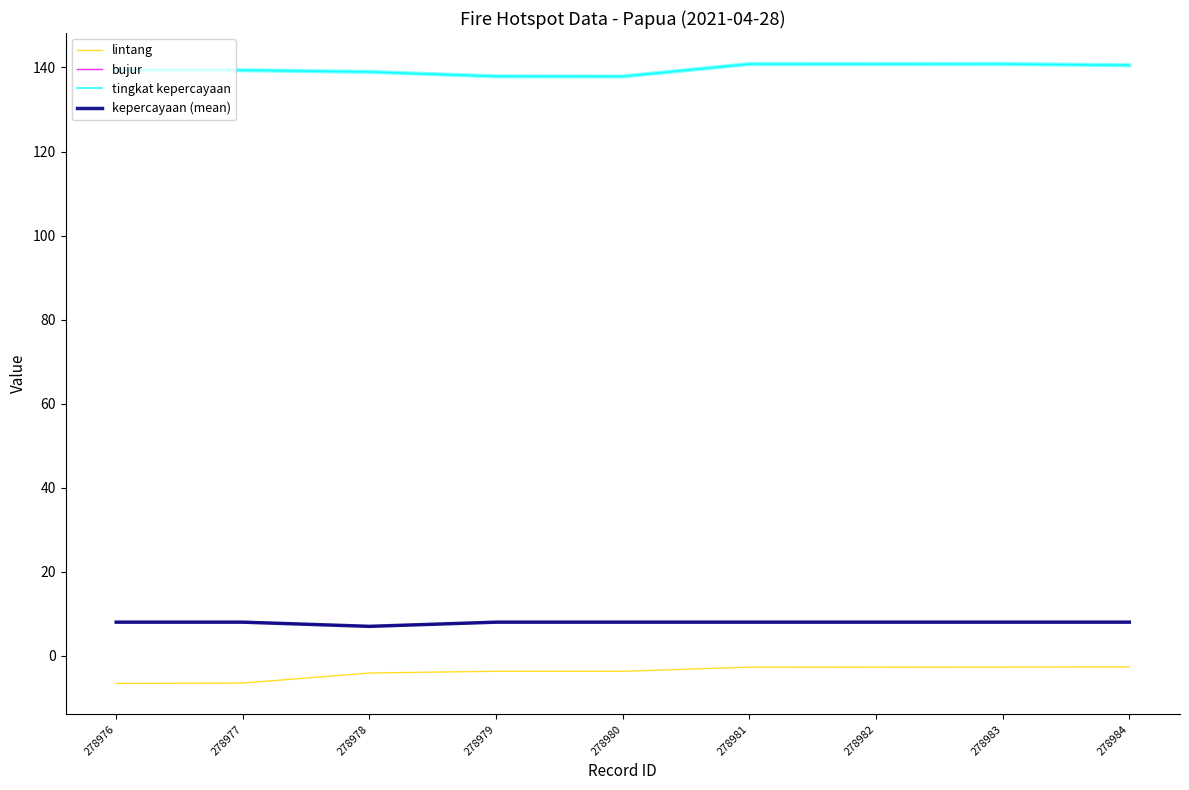

Is this an area chart (filled region under the line)?

No